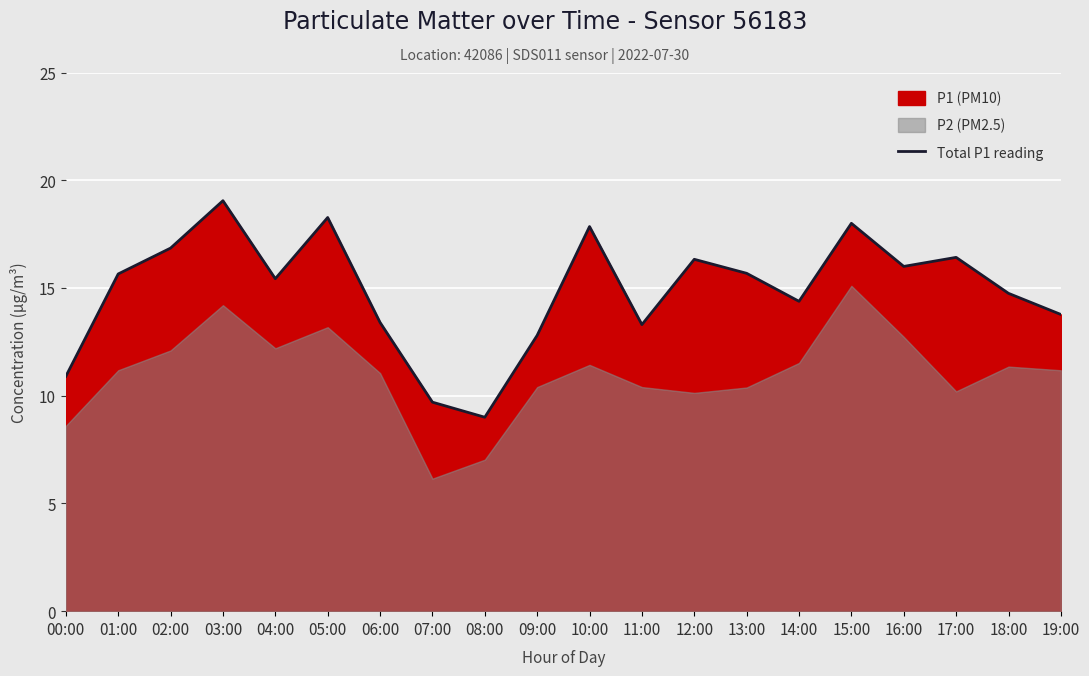

The chart shows a value of 17.3 at 07:00. True or false?

False